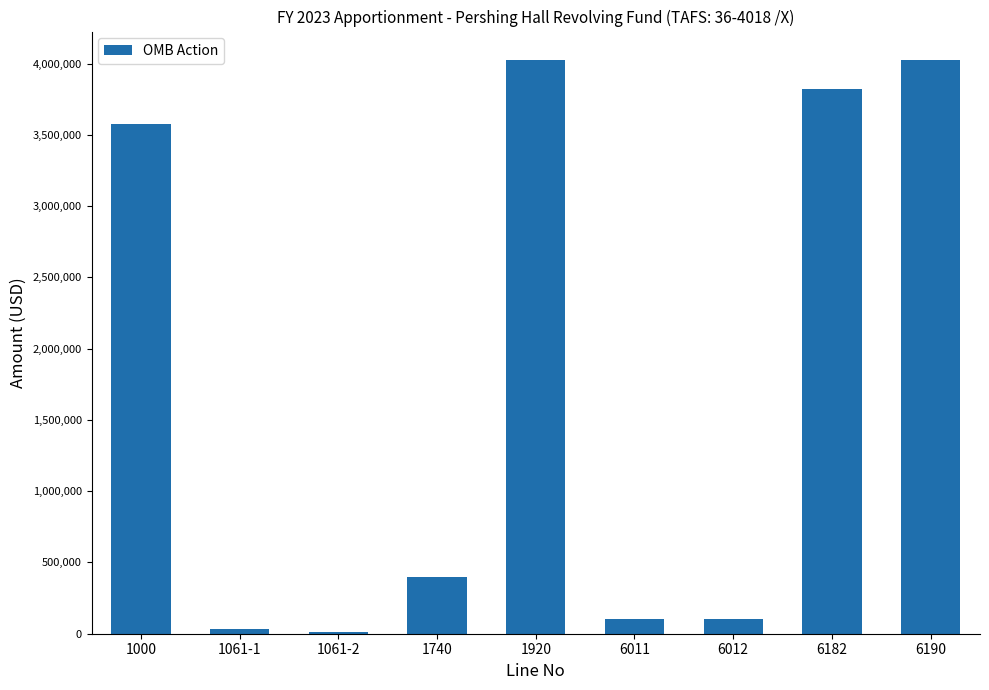

What is the change in value from 1000 to 6012?

-3479000